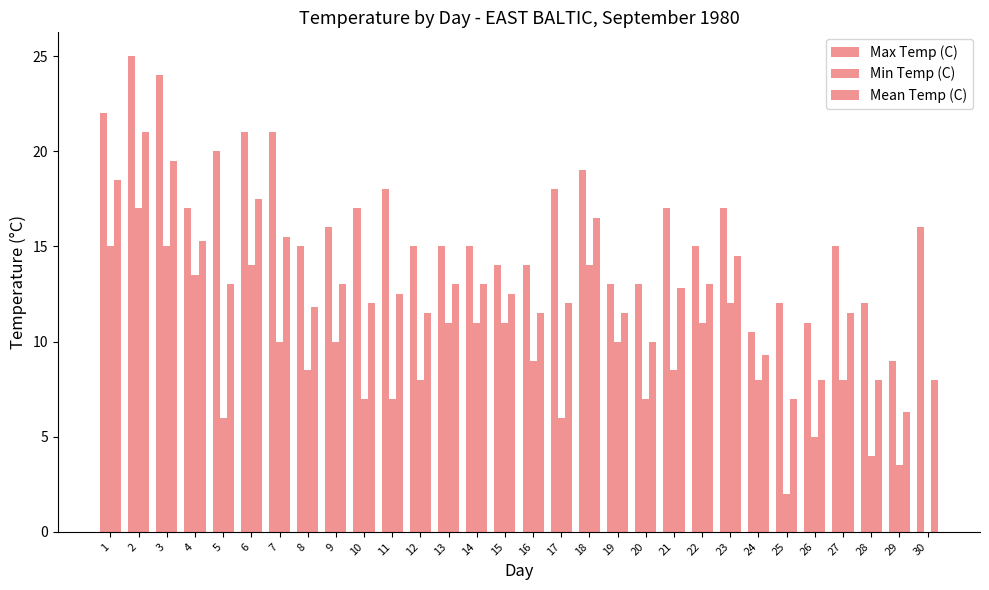

How many series are shown in this chart?

3